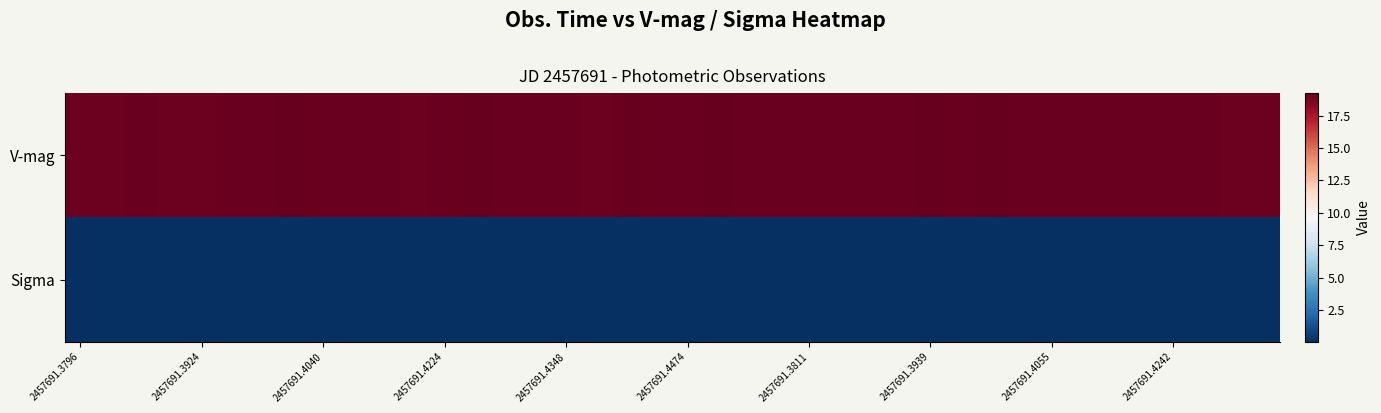

At how many categories does at least one series exceed 18?

40